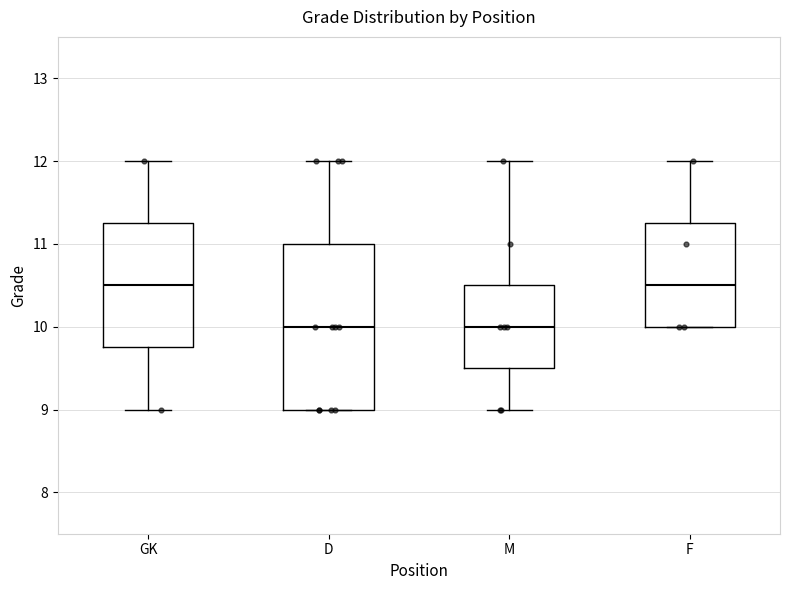

Reading left to right, transcribe this box plot: for each box, give where its median line is, the range the box spans, and where its two whiskers end, as read against the y-axis. The values are not printed on the chart, so give them approximately, as read against the axis.

GK: median 10.5, box 9.8 to 11.3, whiskers 9.0 to 12.0
D: median 10.0, box 9.0 to 11.0, whiskers 9.0 to 12.0
M: median 10.0, box 9.5 to 10.5, whiskers 9.0 to 12.0
F: median 10.5, box 10.0 to 11.3, whiskers 10.0 to 12.0